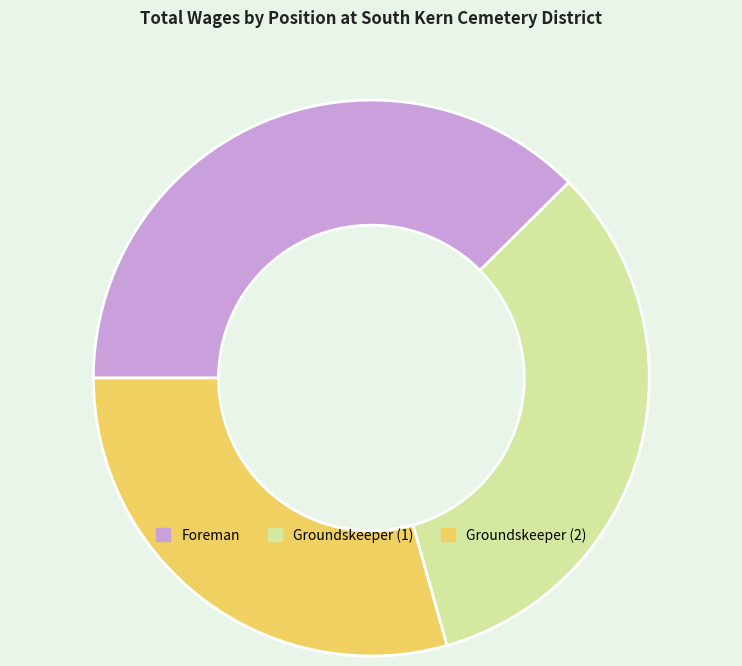

The Groundskeeper slice represents 29% of the pie. True or false?

True